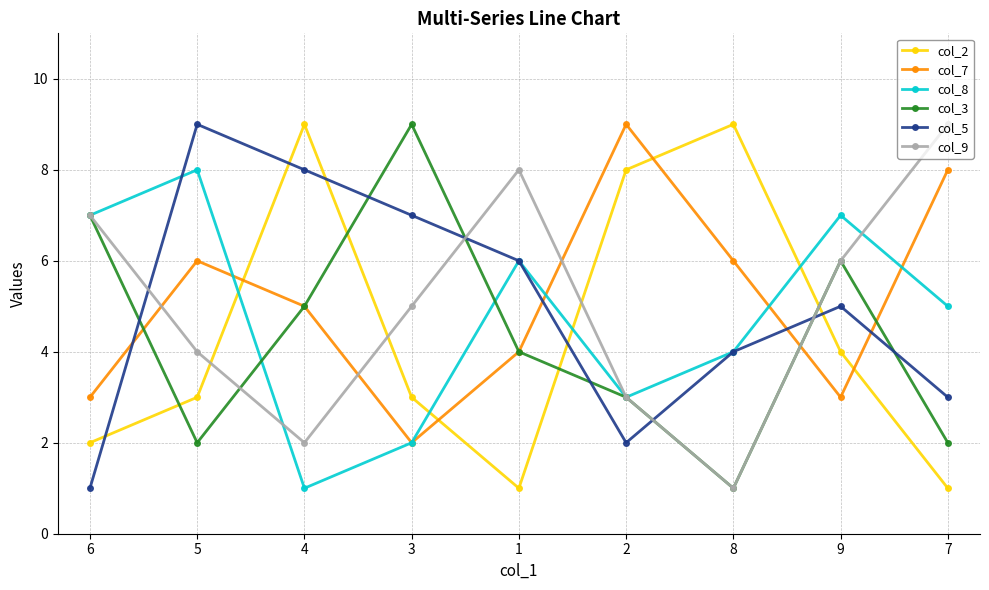

In col_9, how many points are lower than both neighbors (excluding endpoints)?

2